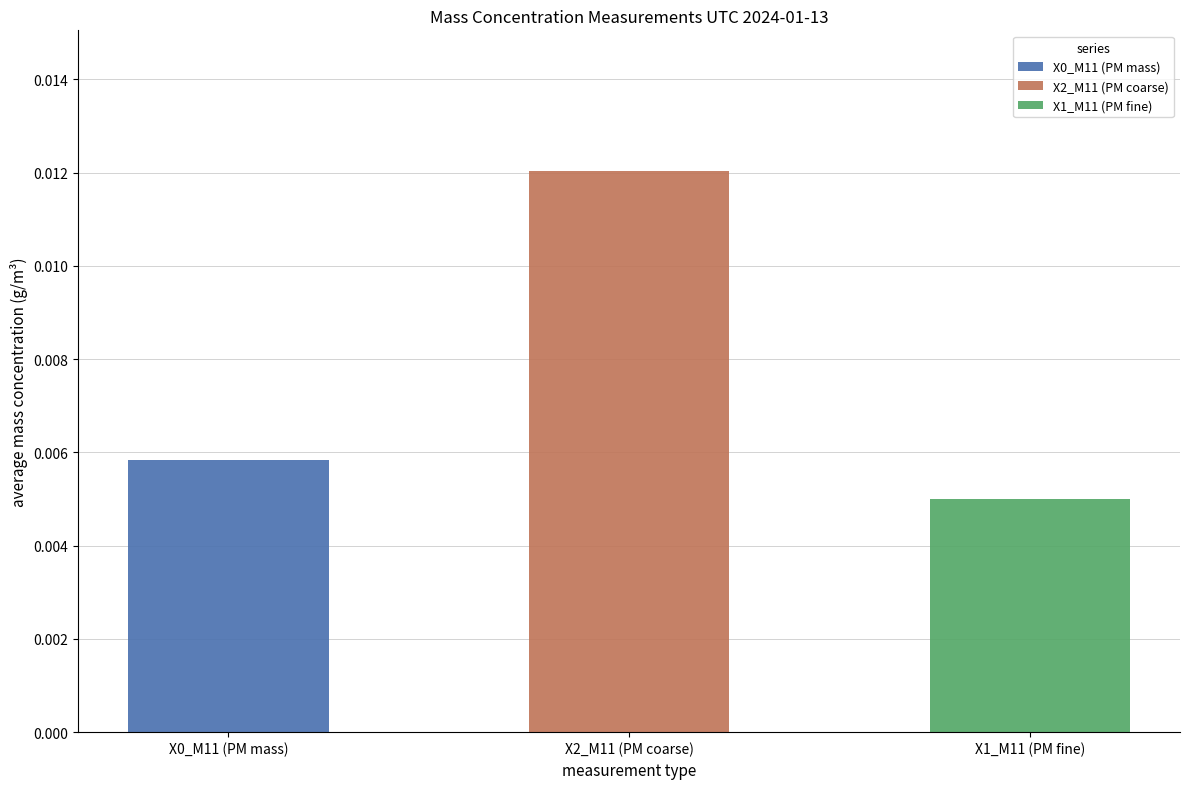

What are all the series names shown in the legend?

X0_M11 (PM mass), X2_M11 (PM coarse), X1_M11 (PM fine)